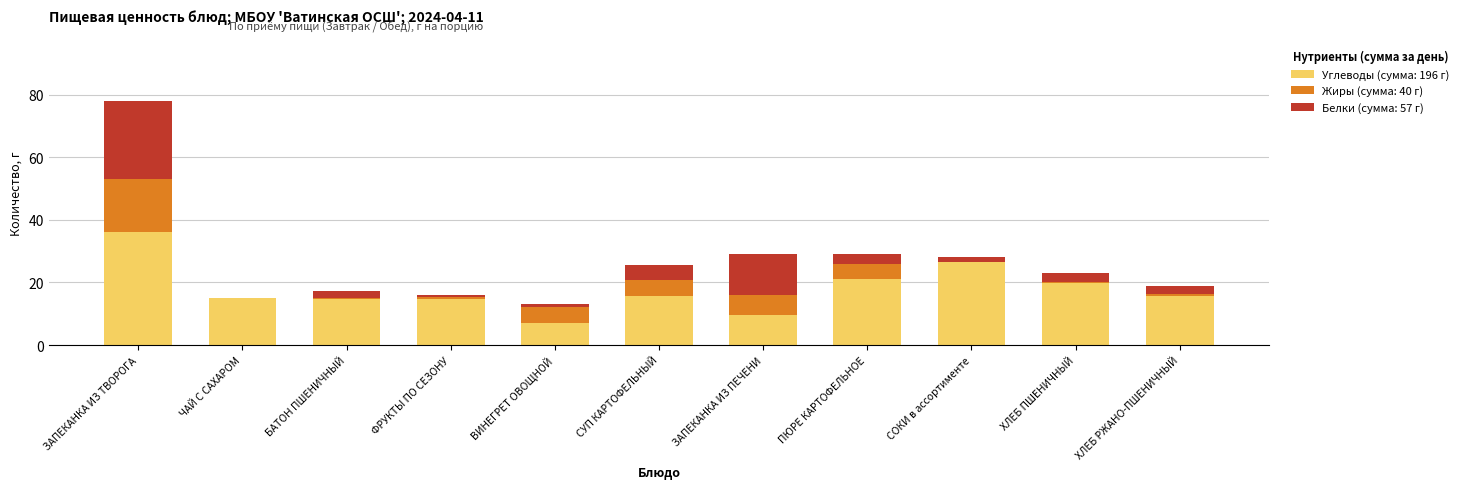

True or false: Углеводы (сумма: 196 г) has a value of 36.0 at ЗАПЕКАНКА ИЗ ТВОРОГА.

True